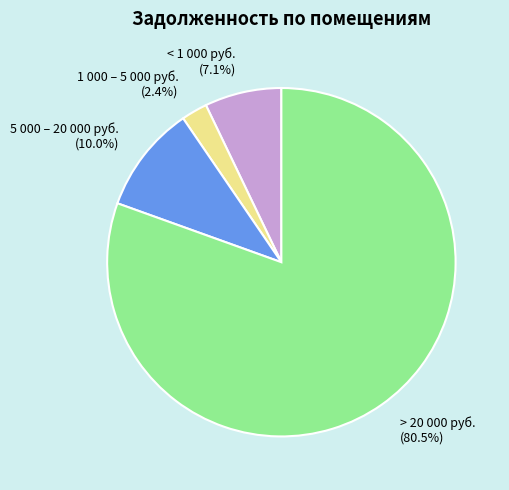

What is the largest slice in the pie chart?

> 20 000 руб.